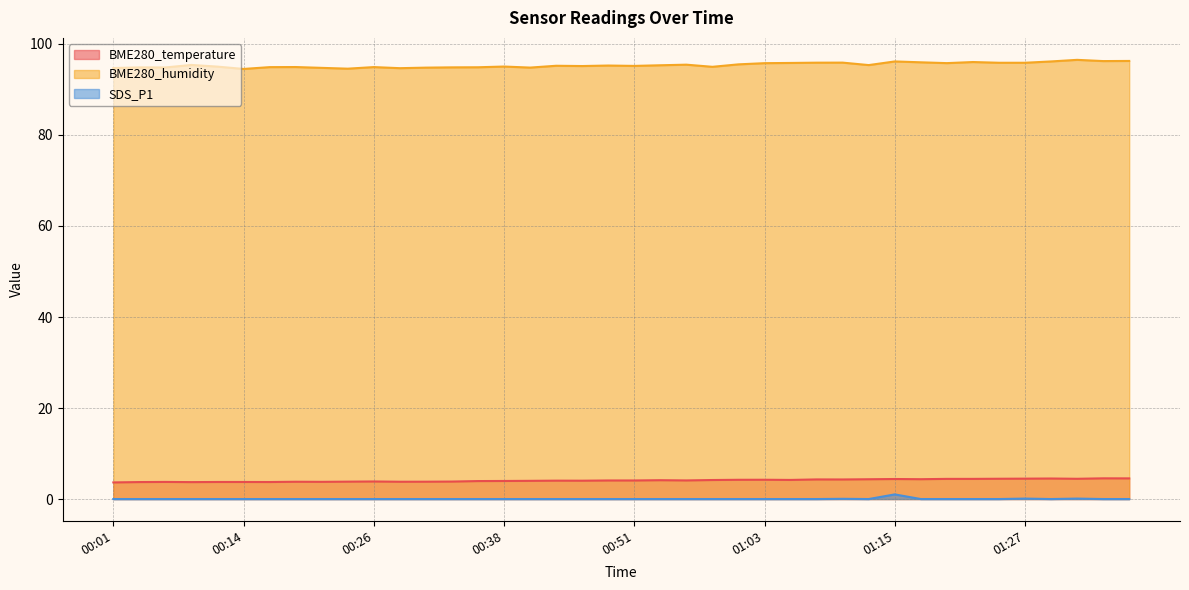

Between 00:01 and 00:18, which series saw the biggest shift?

BME280_humidity